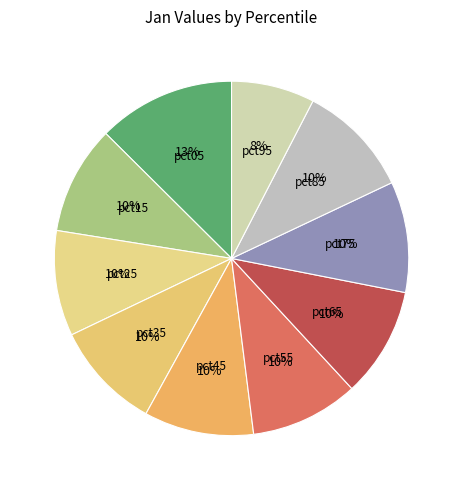

To the nearest percent, what is the difference between the largest and smallest slice percentages?

5%